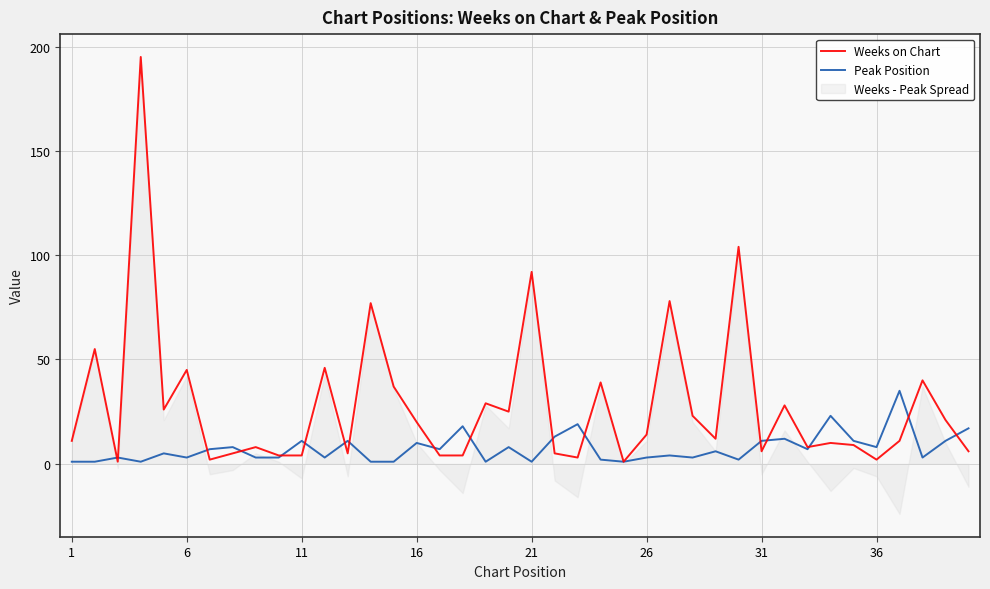

What is the highest value of the Weeks on Chart series?

195